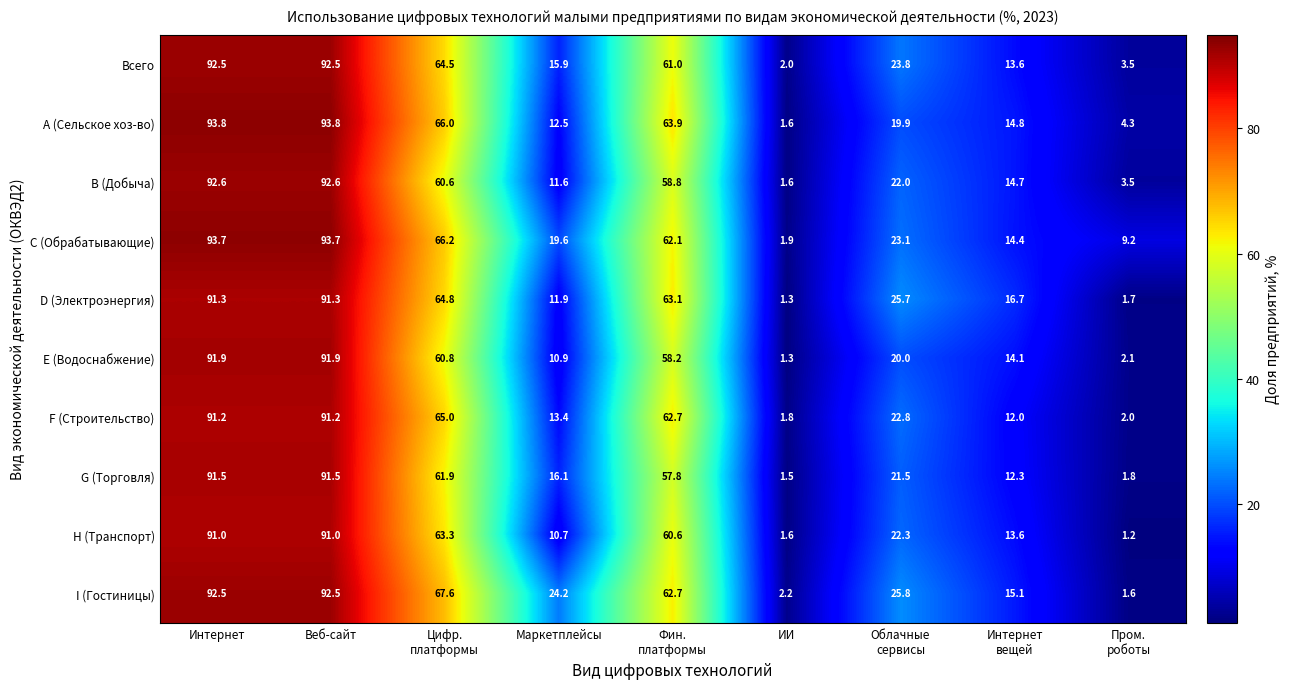

What is the difference between the second highest and minimum values in the B (Добыча) series?

91.0